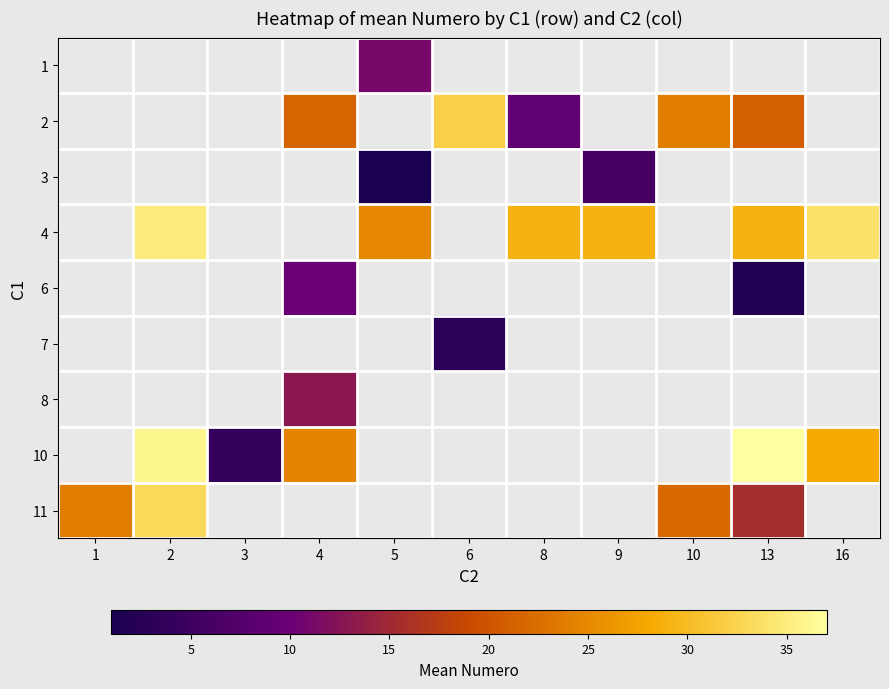

List the series in order of their overall mean, highest first.

1, 2, 3, 4, 6, 7, 8, 10, 11